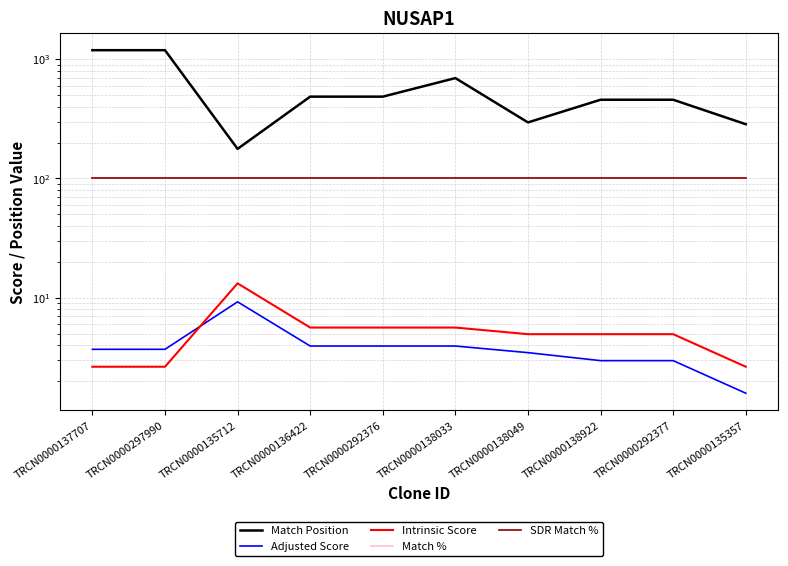

At TRCN0000137707, list the series in order from smallest to largest.

Intrinsic Score, Adjusted Score, Match %, SDR Match %, Match Position